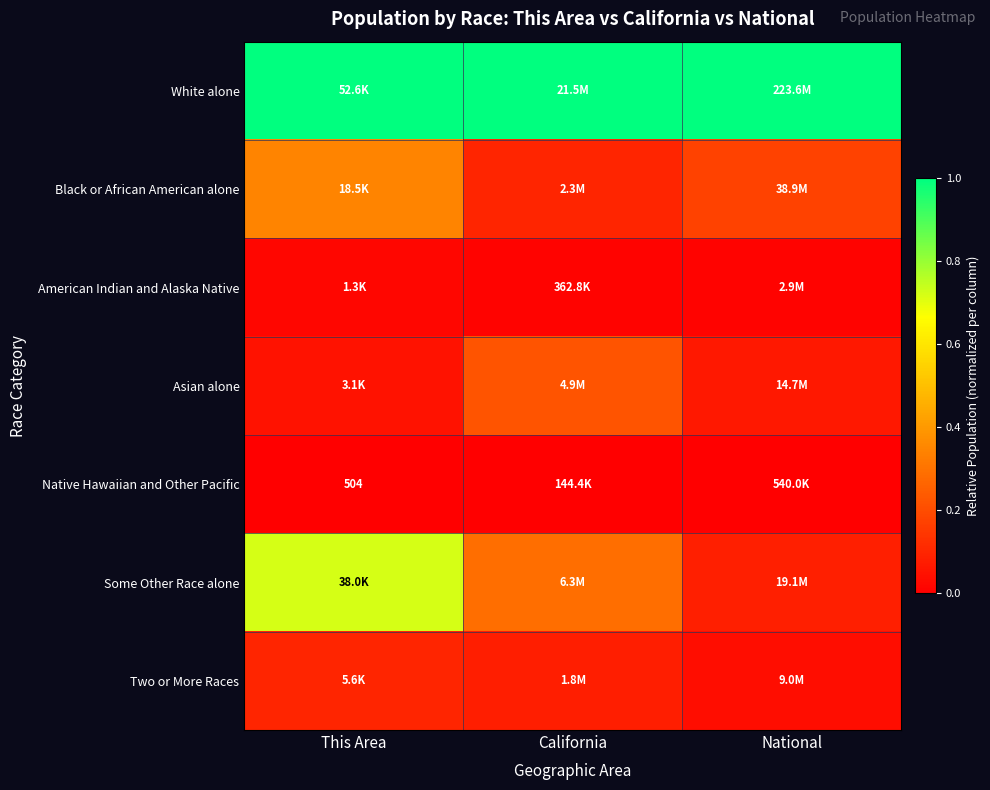

Is the value of American Indian and Alaska Native at National greater than the value of Native Hawaiian and Other Pacific at This Area?

Yes